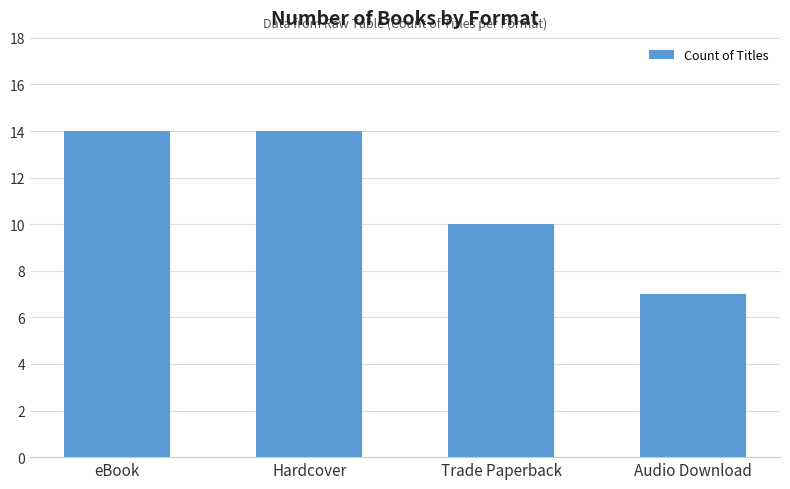

What is the greatest value displayed?

14